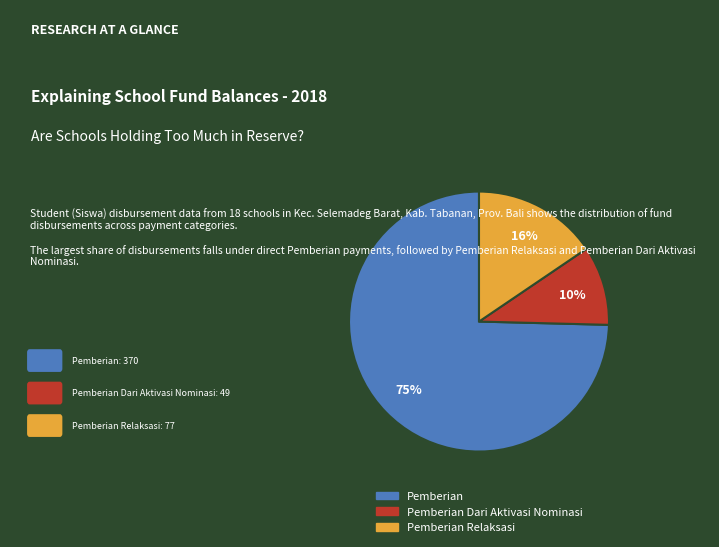

To the nearest percent, what is the average slice percentage?

33%